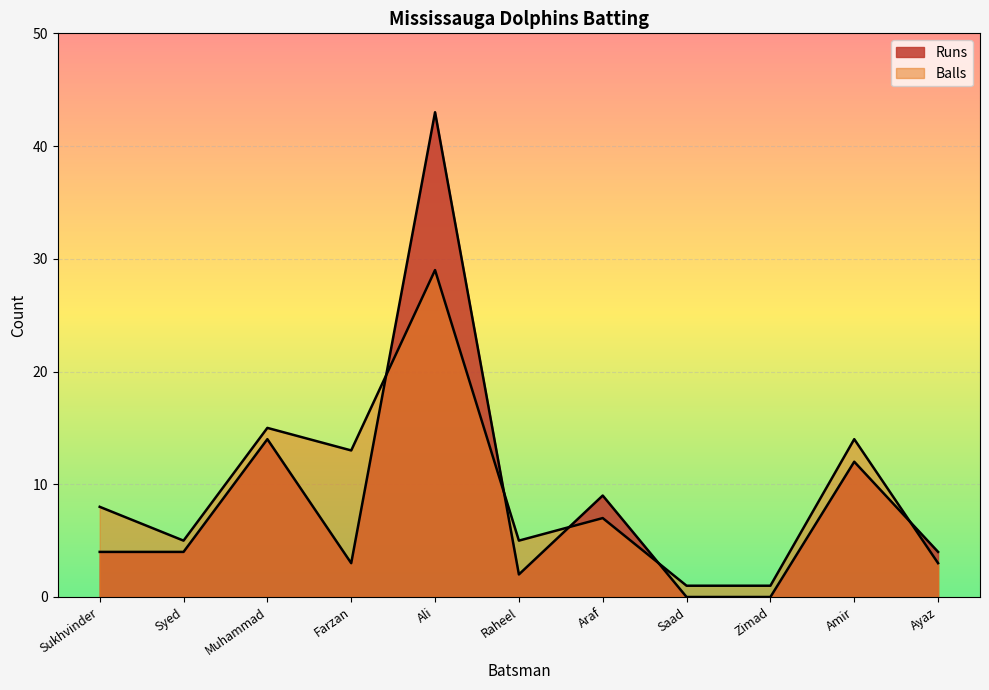

True or false: Runs and Balls cross at least once.

True